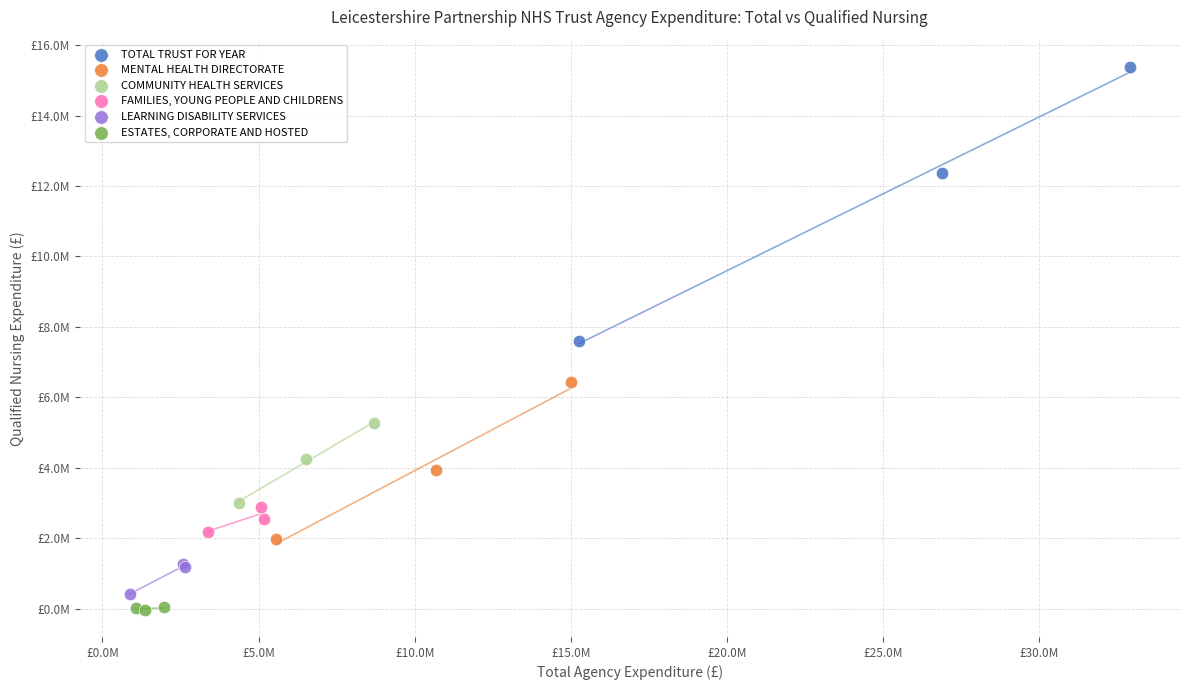

Which series contains the highest Y value?

TOTAL TRUST FOR YEAR